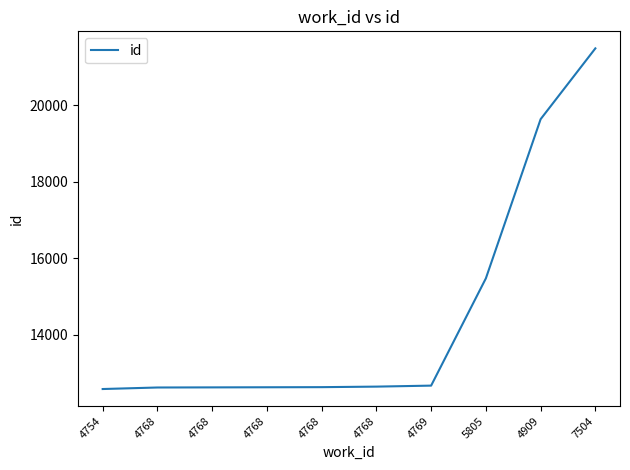

What is the change in value from 4754 to 4768?

+63